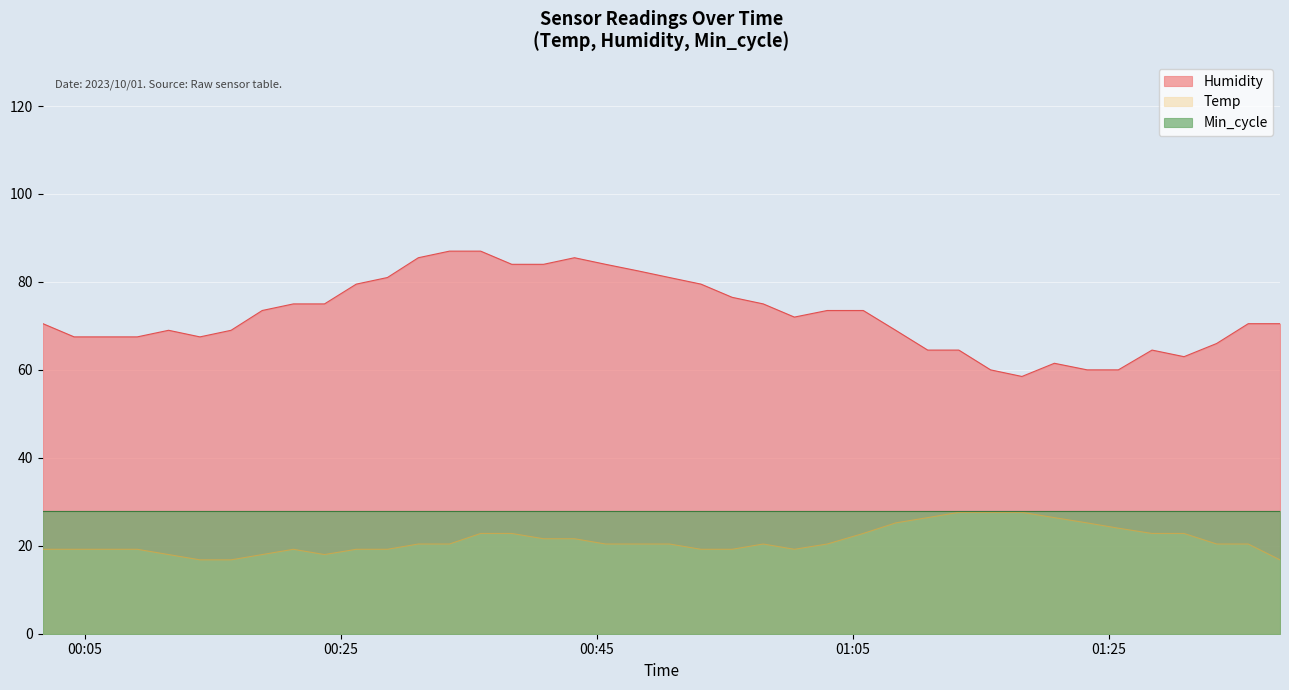

What is the sum of all Temp values?

847.2